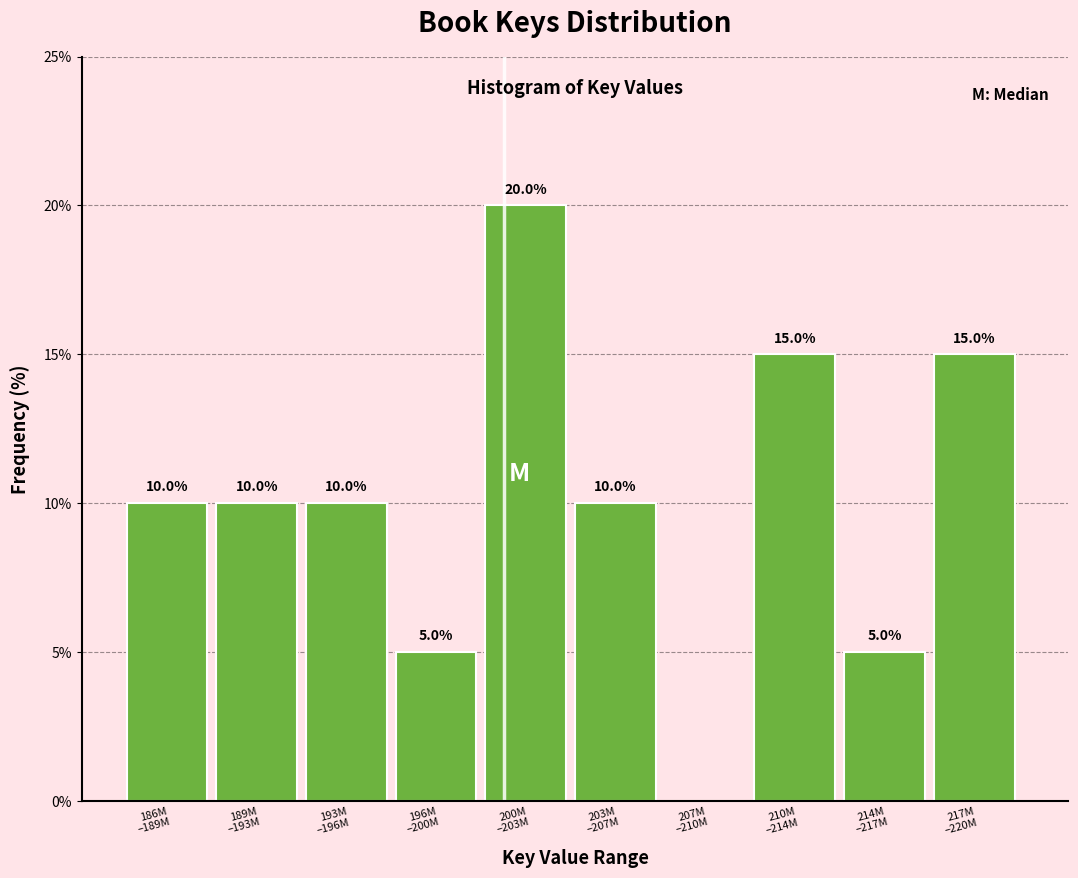

What is the sum of all values?

100